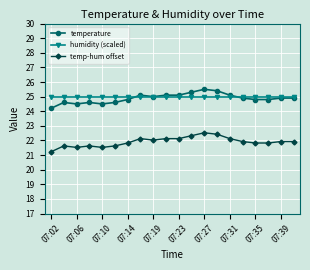

True or false: humidity (scaled) and temp-hum offset cross at least once.

False